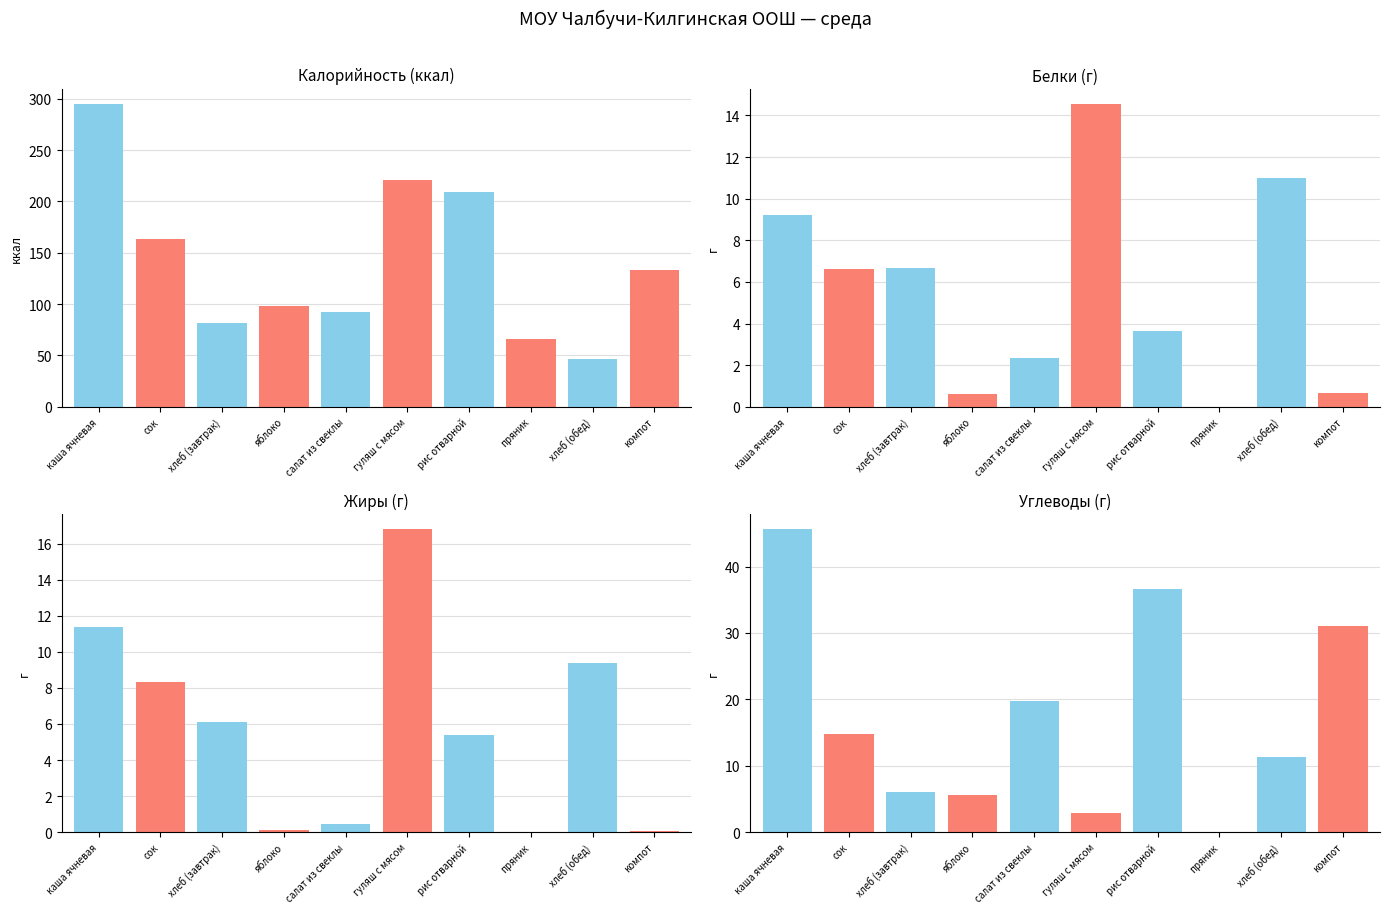

What is the label of the 3rd bar from the left?

хлеб (завтрак)